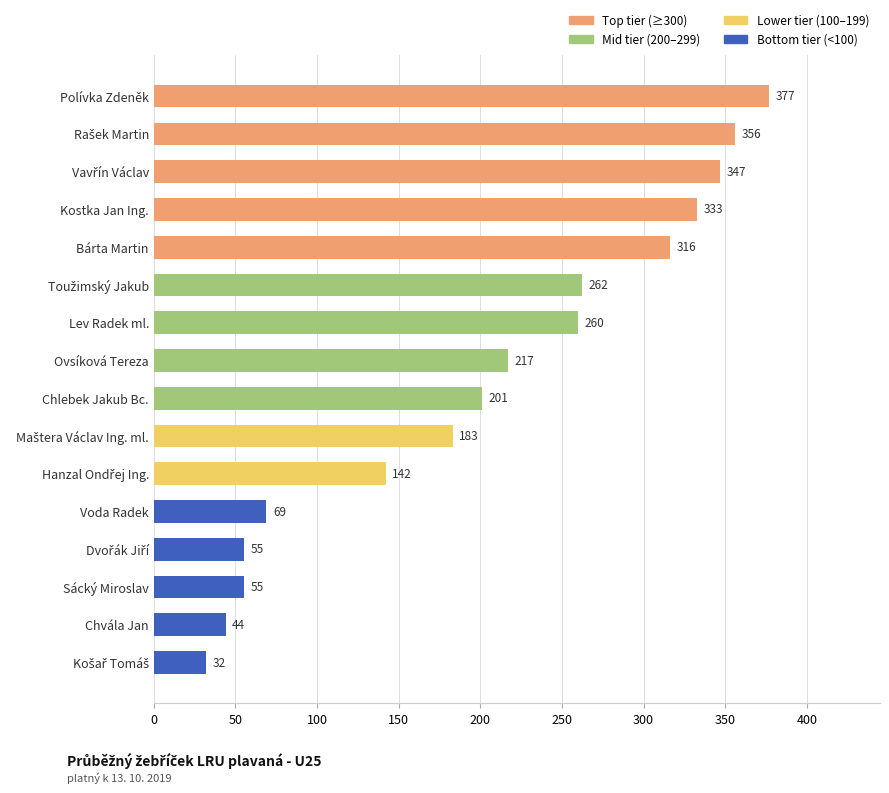

Reading top to bottom, transcribe all the data shown in this chart.

377	356	347	333	316	262	260	217	201	183	142	69	55	55	44	32